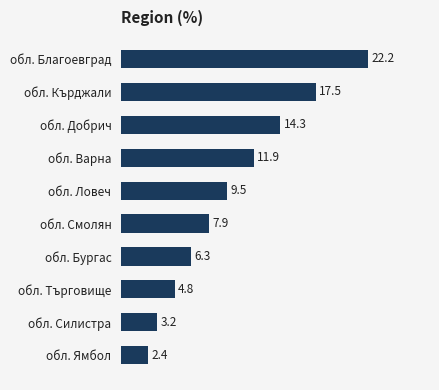

What is the change in value from обл. Варна to обл. Ямбол?

-9.5